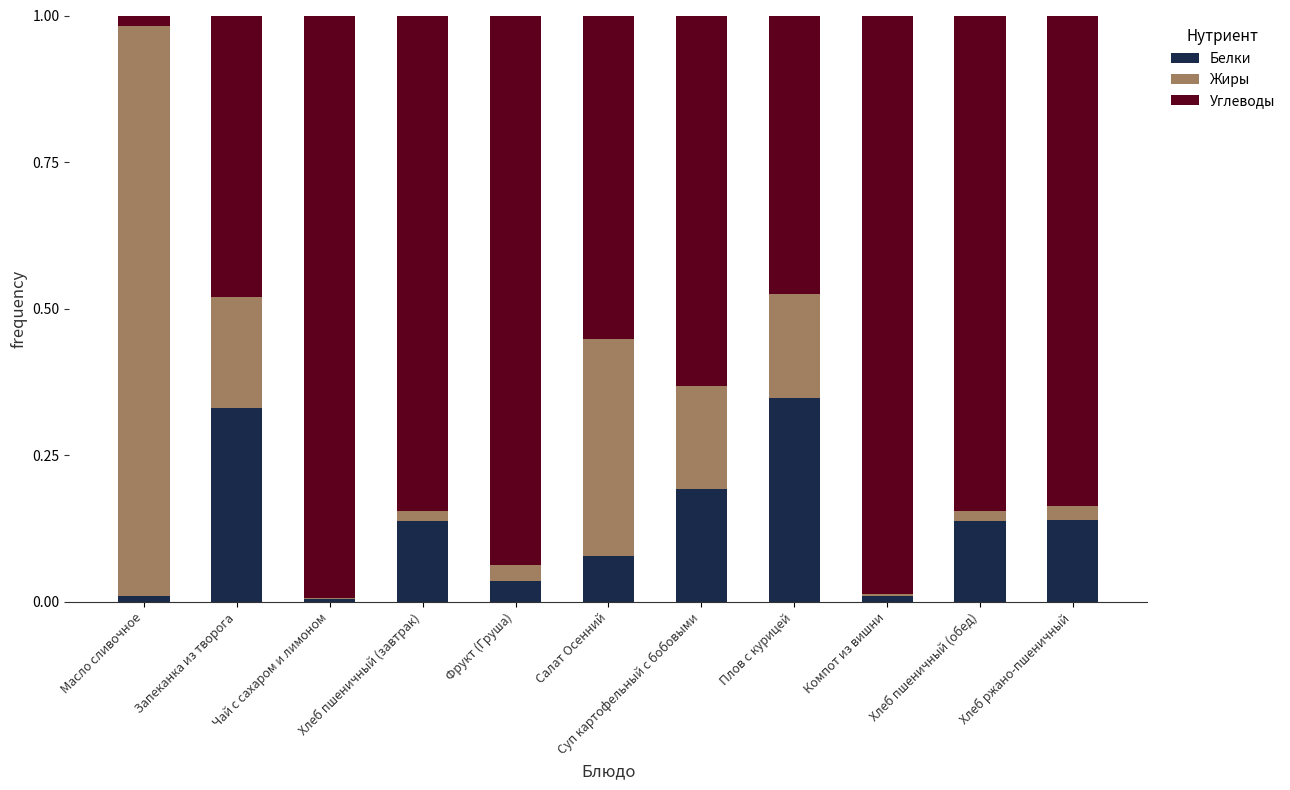

Is it true that Белки equals 0.0 at Масло сливочное?

True